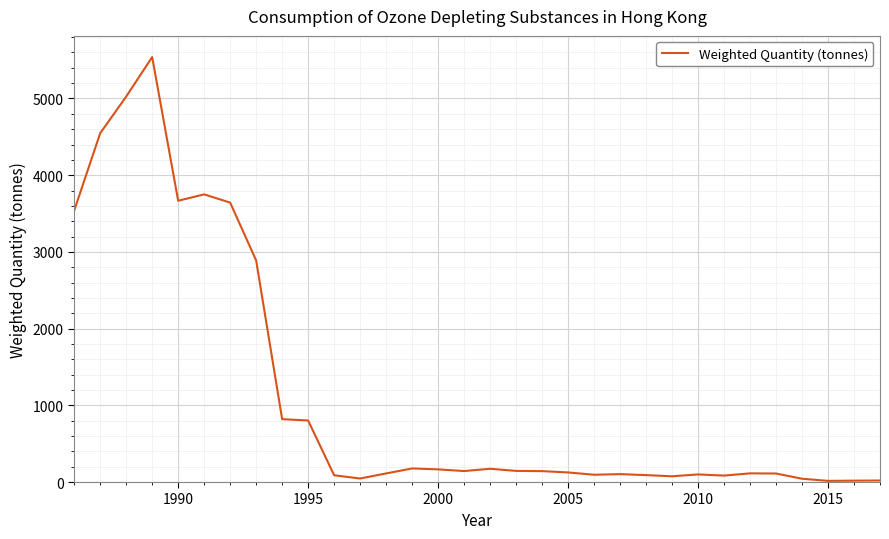

What is the maximum value shown in the chart?

5540